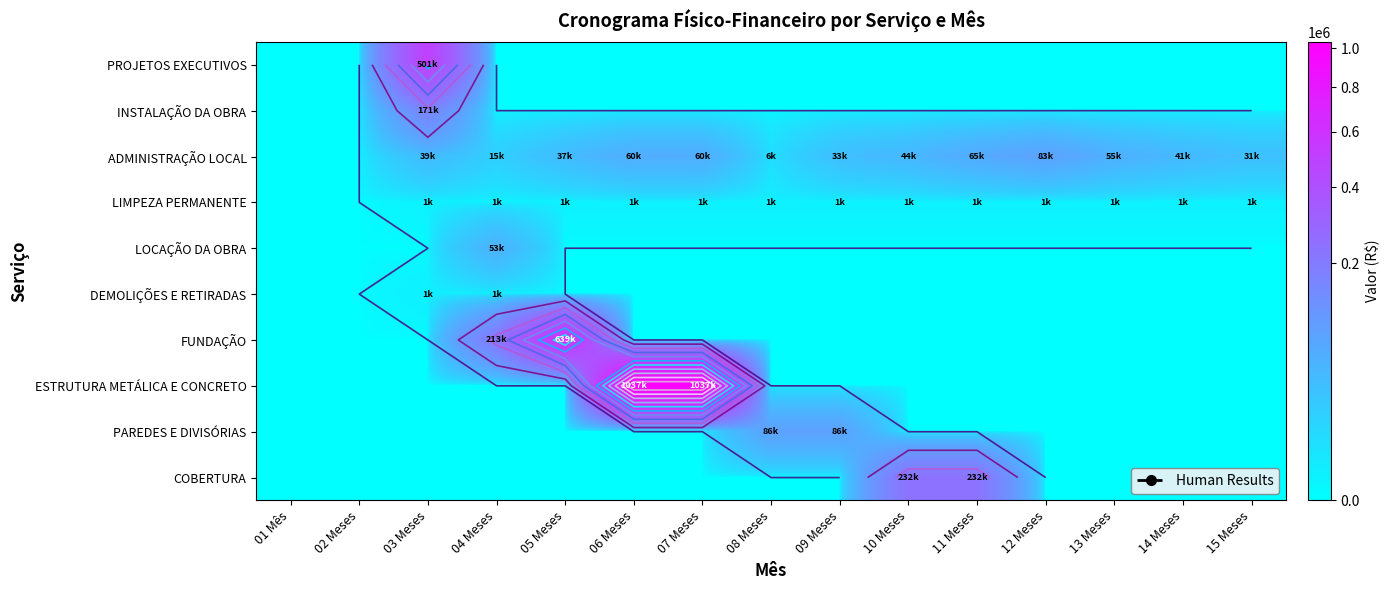

How many positive values does the COBERTURA series have?

2